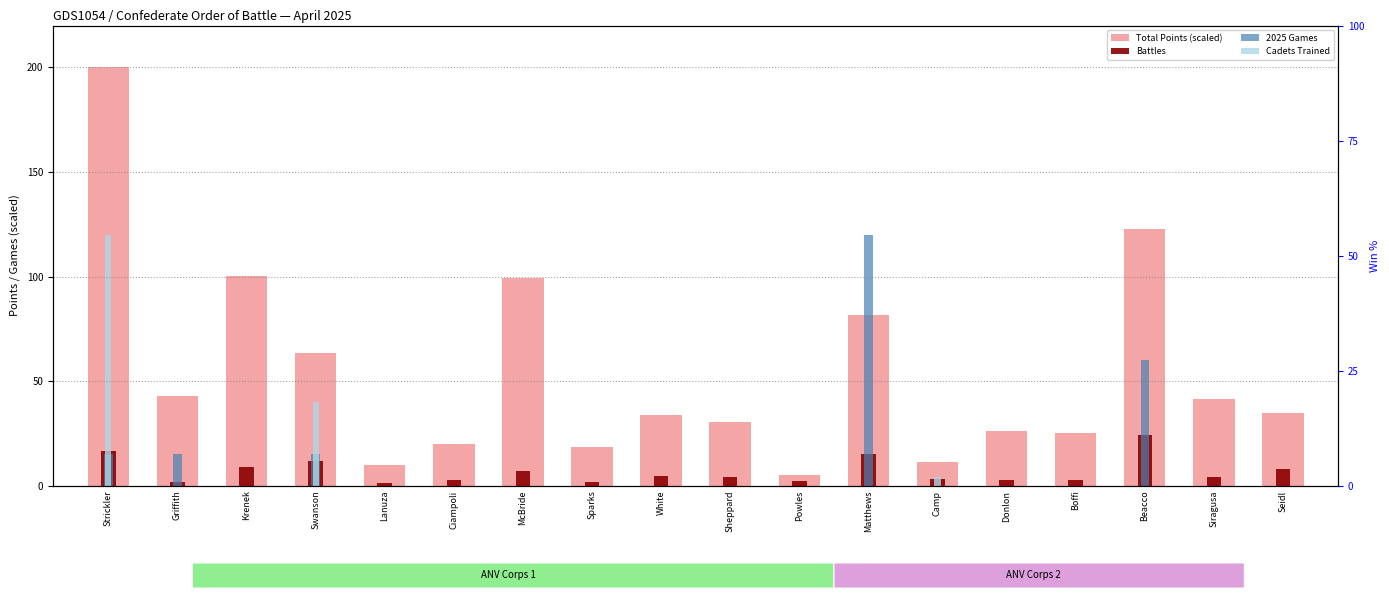

Reading right to left, extract all data points from this chart.

Total Points (scaled): 34.8	41.3	122.9	25.2	26.2	11.4	81.5	5.1	30.2	33.8	18.4	99.1	19.8	10.0	63.6	100.3	42.9	200.0
Battles: 8.1	4.0	24.0	2.6	2.5	3.1	15.3	2.1	3.9	4.7	2.0	6.8	2.7	1.0	11.9	8.9	2.0	16.6
2025 Games: 0.0	0.0	60.0	0.0	0.0	0.0	120.0	0.0	0.0	0.0	0.0	0.0	0.0	0.0	15.0	0.0	15.0	15.0
Cadets Trained: 0.0	0.0	0.0	0.0	0.0	4.0	0.0	0.0	0.0	0.0	0.0	0.0	0.0	0.0	40.0	0.0	0.0	120.0